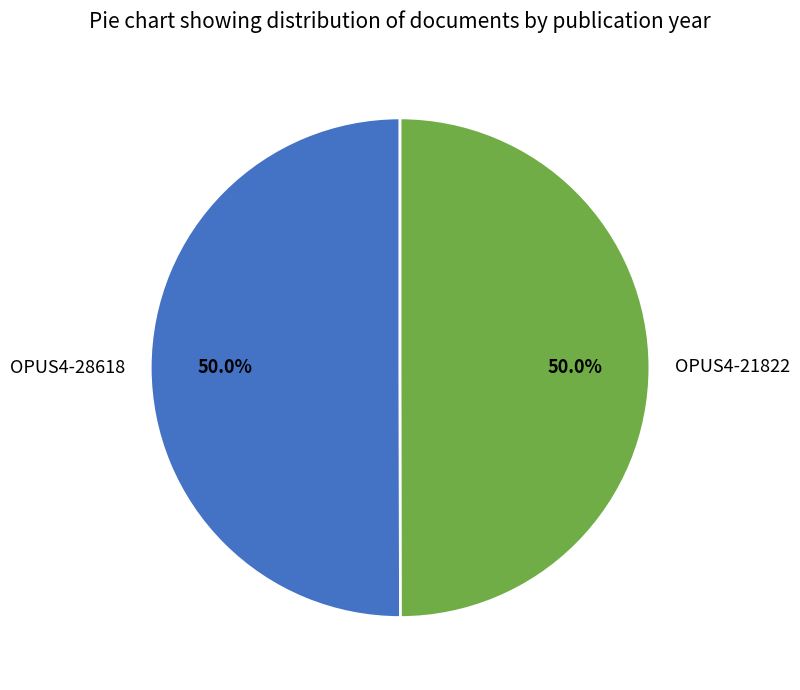

What percentage do OPUS4-21822 and OPUS4-28618 together represent?

100.0%